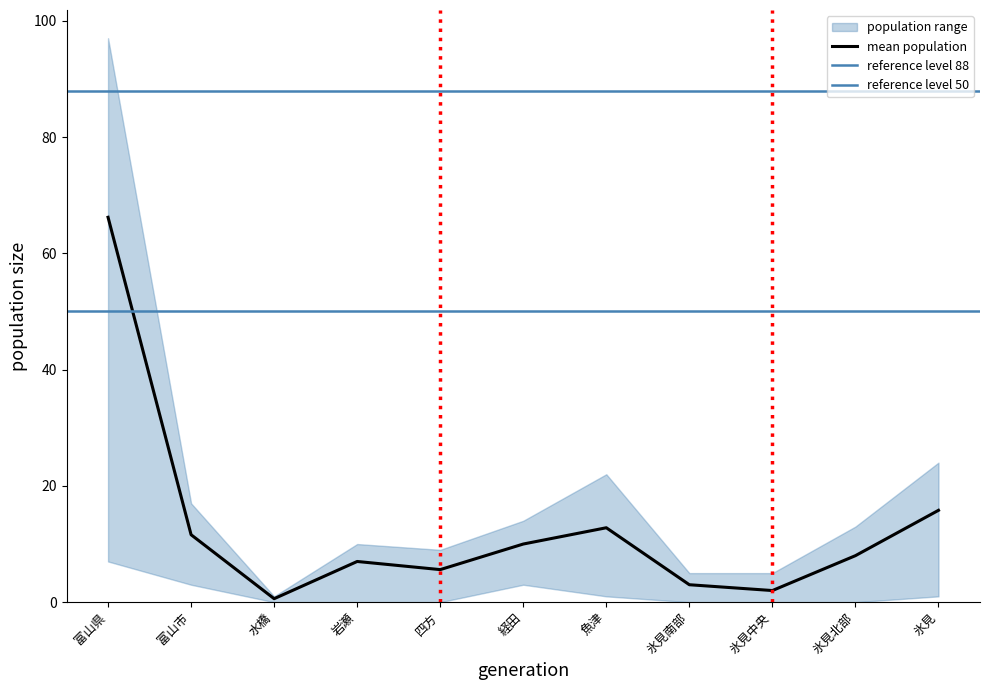

Is it true that mean population equals 15.3 at 富山市?

False